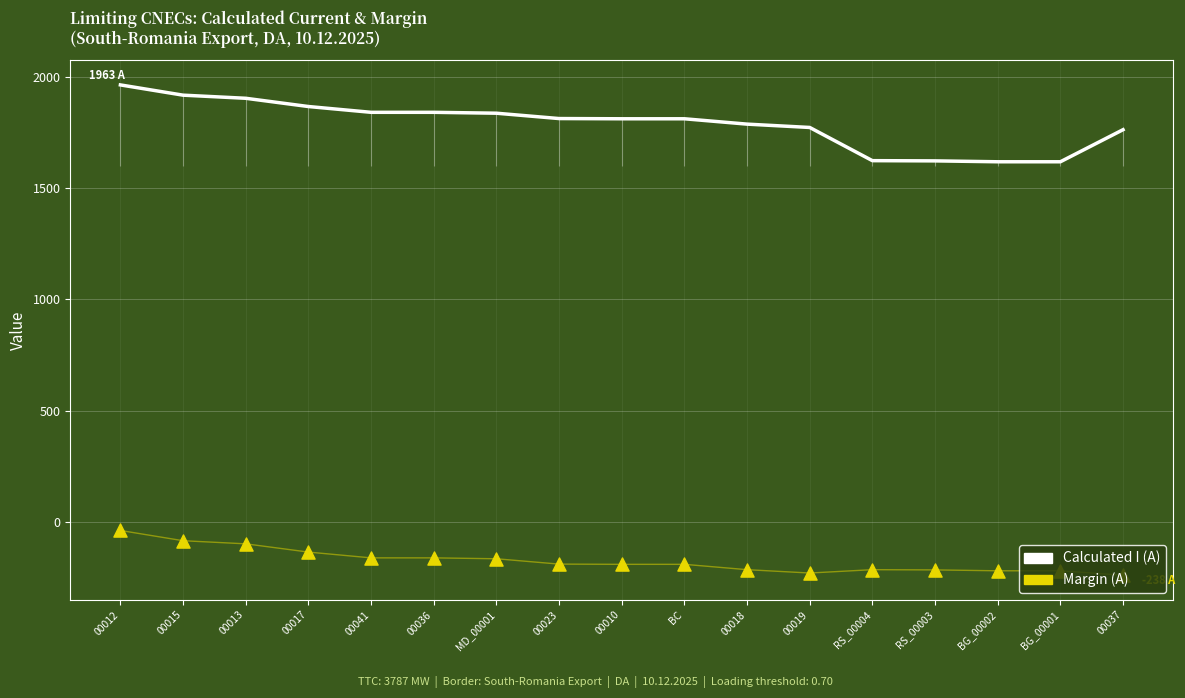

At which category is the sum across all series the highest?

00012